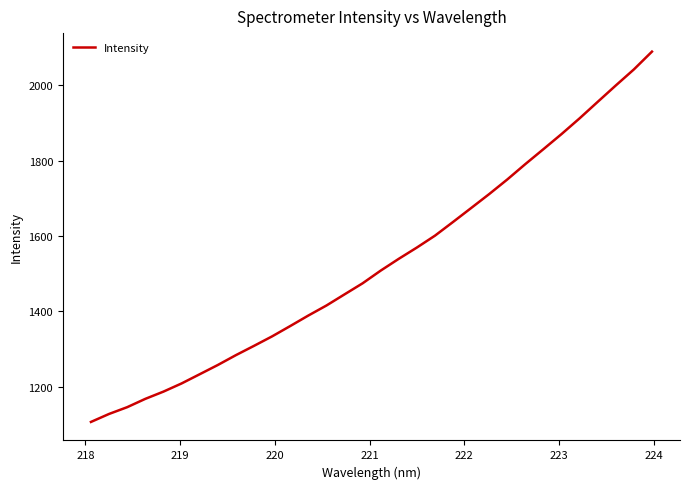

What is the greatest value displayed?

2088.9